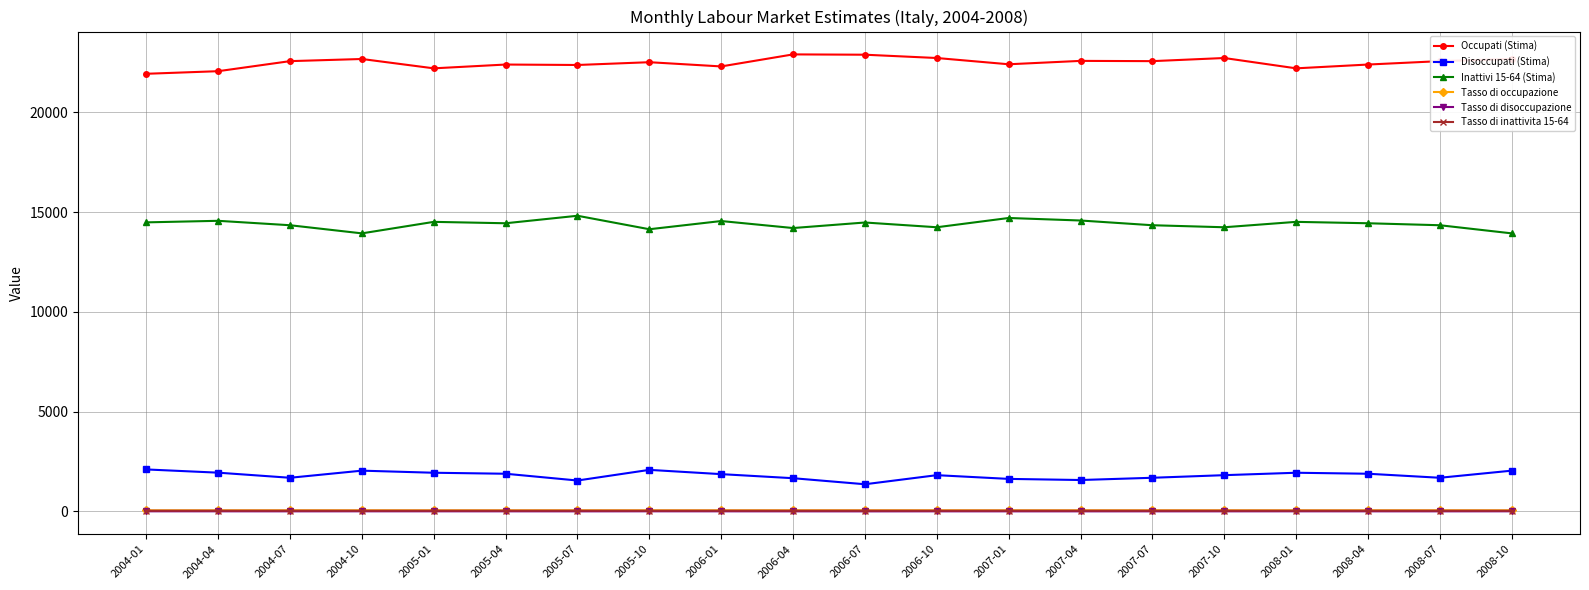

What is the highest value of the Inattivi 15-64 (Stima) series?

14814.9